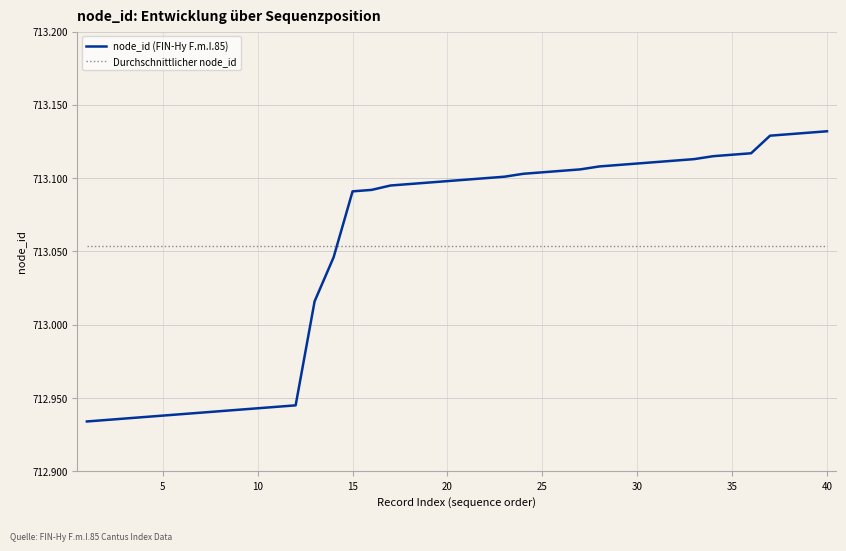

Does the chart have visible grid lines?

Yes